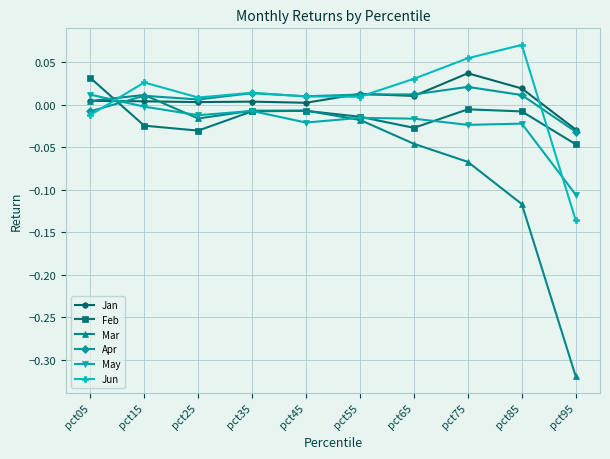

How many categories are shown in the chart?

10